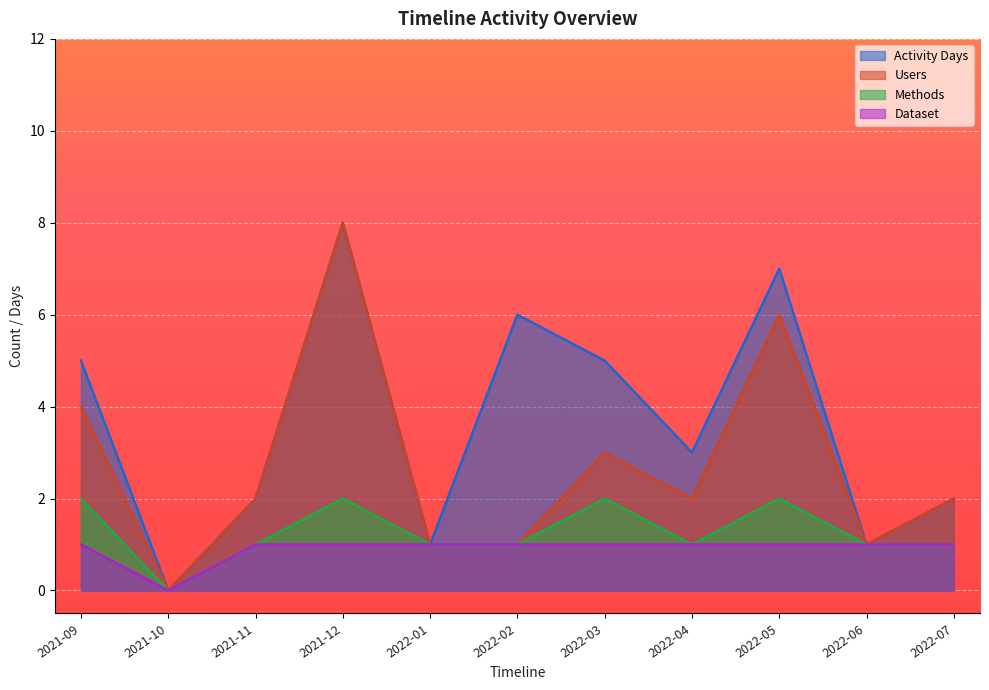

True or false: Activity Days and Dataset cross at least once.

False